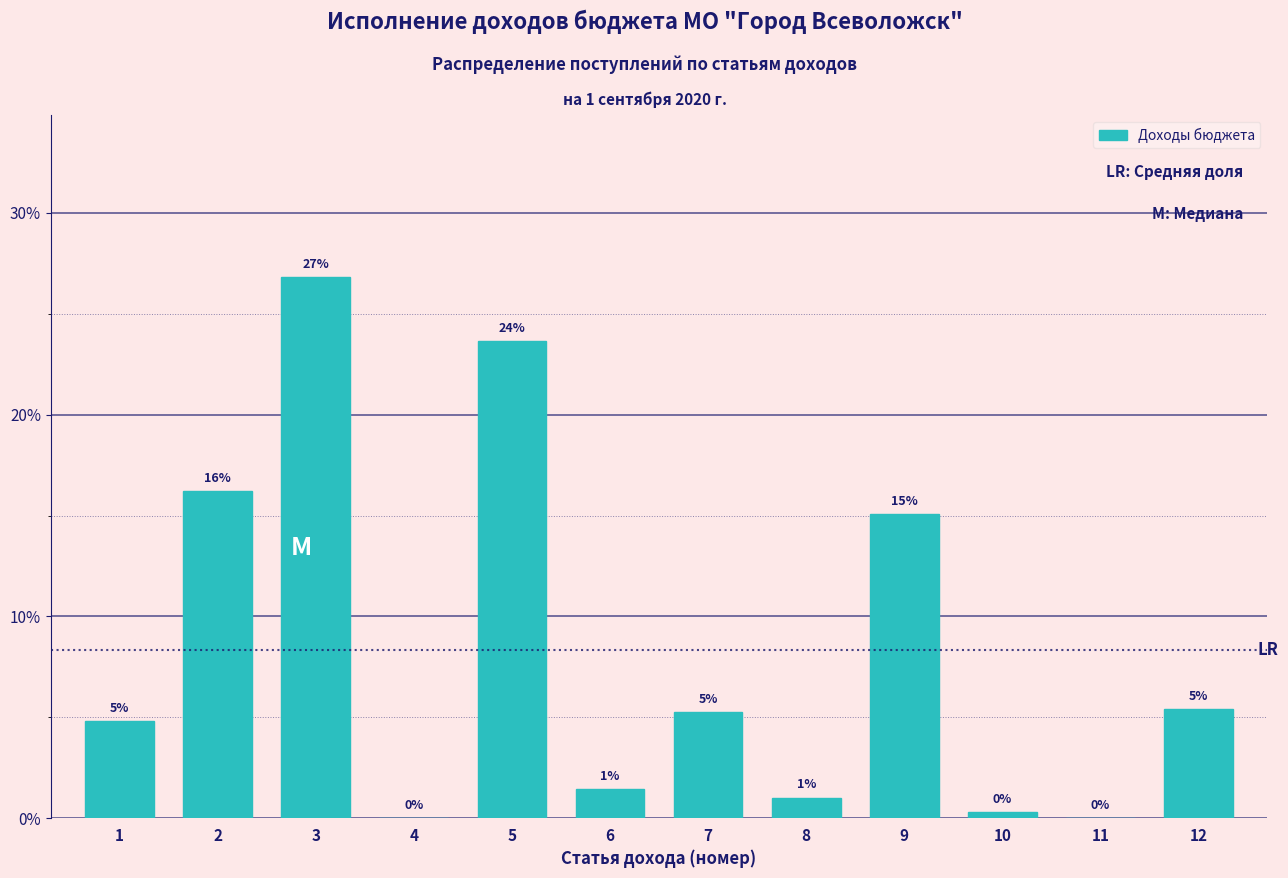

Where is the data nearest to the value 13?

9